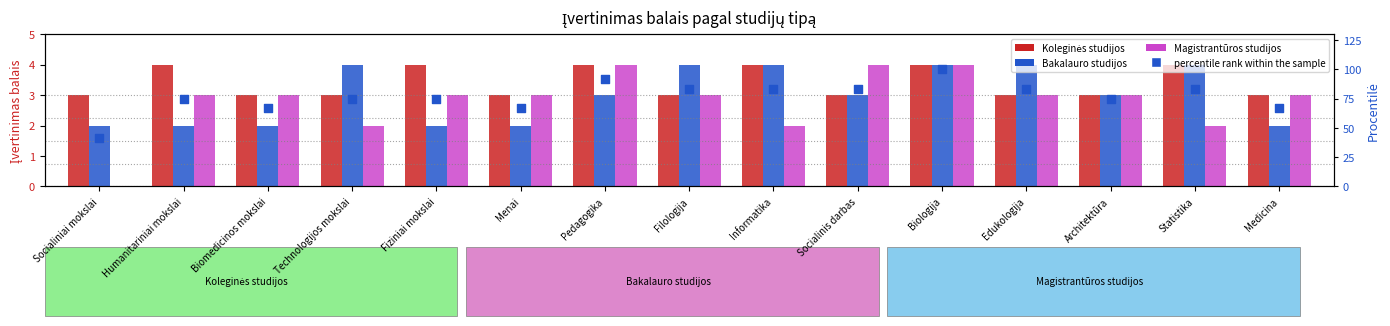

What is the total value across all series at Socialiniai mokslai?

46.7